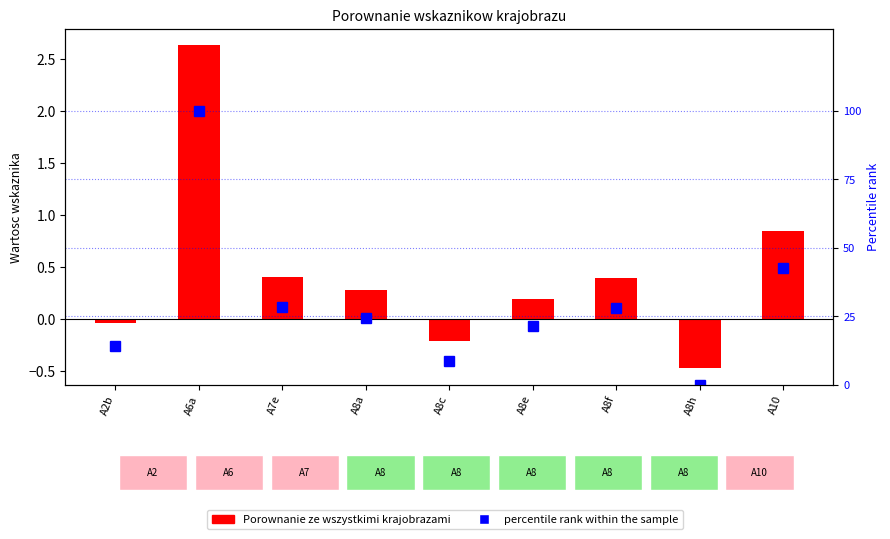

What is the total value across all series at A6a?

102.6